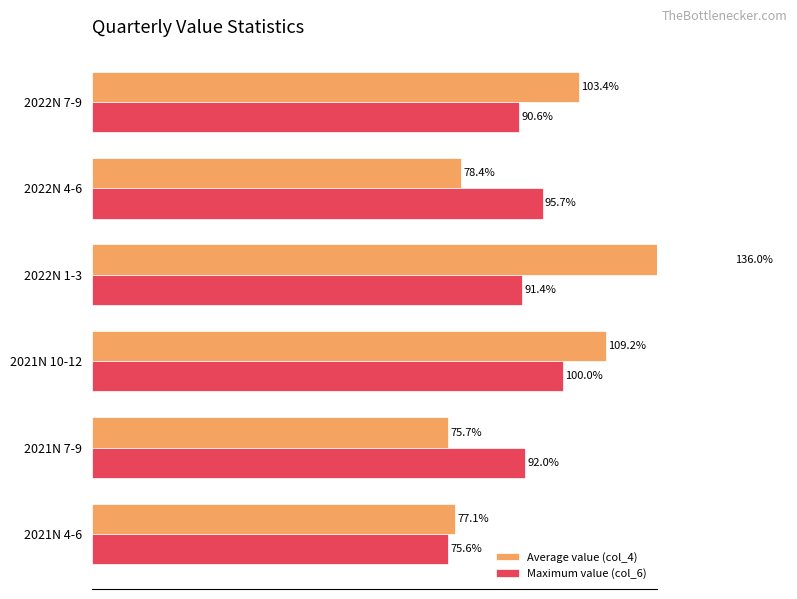

True or false: Average value (col_4) has a value of 47.4 at 2022N 1-3.

False